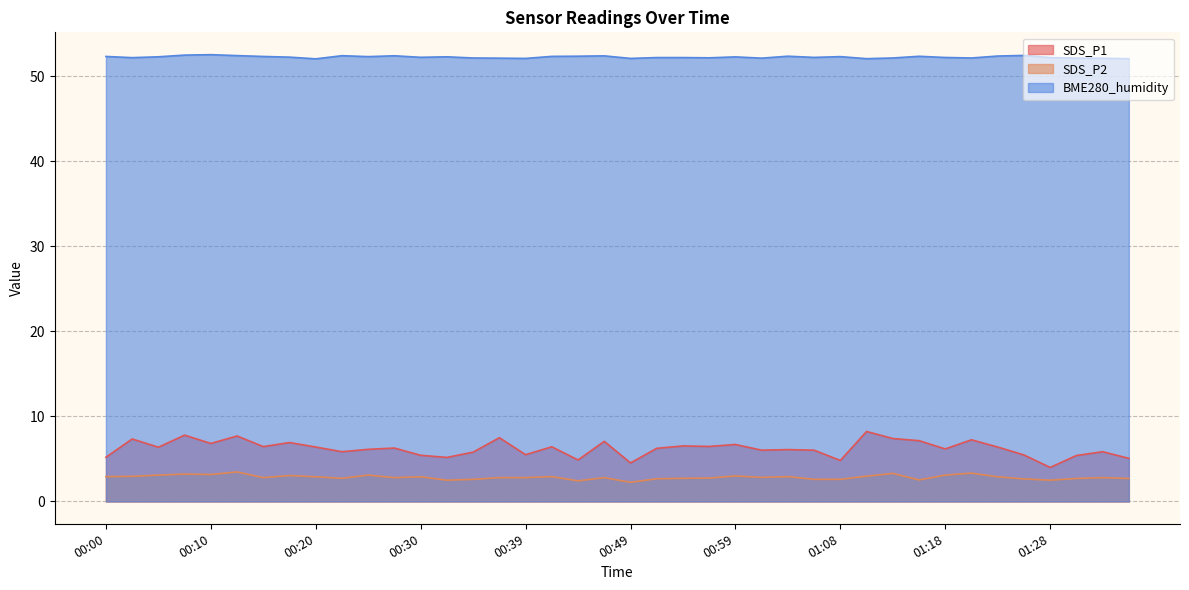

Reading right to left, extract all data points from this chart.

SDS_P1: 5.1	5.8	5.4	4.0	5.5	6.4	7.2	6.2	7.2	7.4	8.2	4.8	6.0	6.1	6.0	6.7	6.5	6.5	6.2	4.5	7.1	4.9	6.4	5.5	7.5	5.8	5.2	5.4	6.3	6.1	5.8	6.4	6.9	6.5	7.7	6.8	7.8	6.4	7.3	5.2
SDS_P2: 2.7	2.8	2.7	2.5	2.6	2.9	3.3	3.1	2.5	3.3	3.0	2.6	2.6	2.9	2.8	3.0	2.8	2.7	2.7	2.2	2.8	2.4	2.9	2.8	2.8	2.6	2.5	2.9	2.8	3.1	2.7	2.9	3.0	2.8	3.5	3.2	3.2	3.1	3.0	2.9
BME280_humidity: 52.1	52.1	52.1	52.2	52.5	52.4	52.2	52.2	52.4	52.2	52.1	52.3	52.2	52.4	52.1	52.3	52.2	52.2	52.2	52.1	52.4	52.4	52.4	52.1	52.1	52.2	52.3	52.2	52.4	52.3	52.4	52.1	52.3	52.4	52.5	52.6	52.5	52.3	52.2	52.4